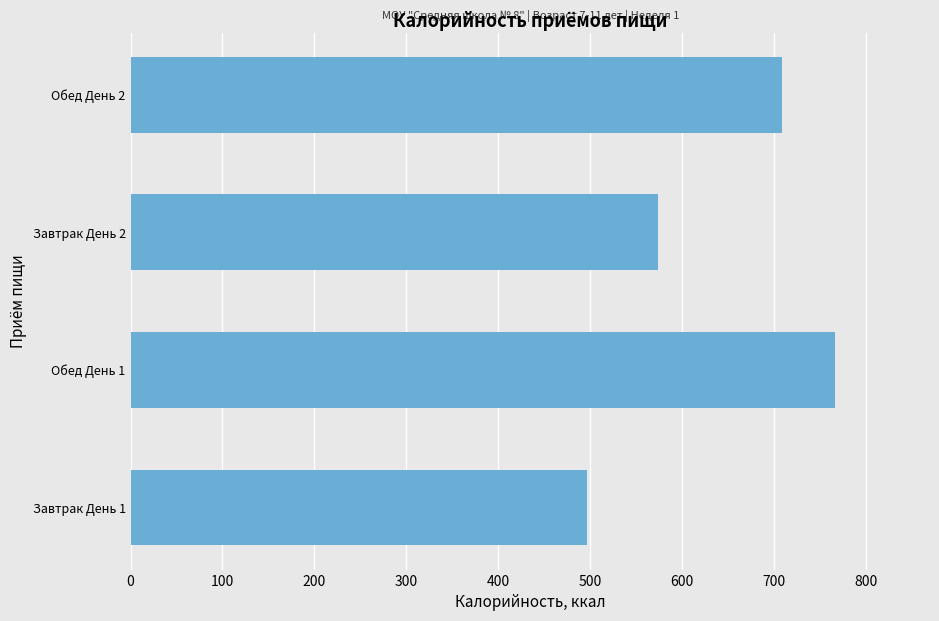

At which label is the value closest to 631?

Завтрак День 2